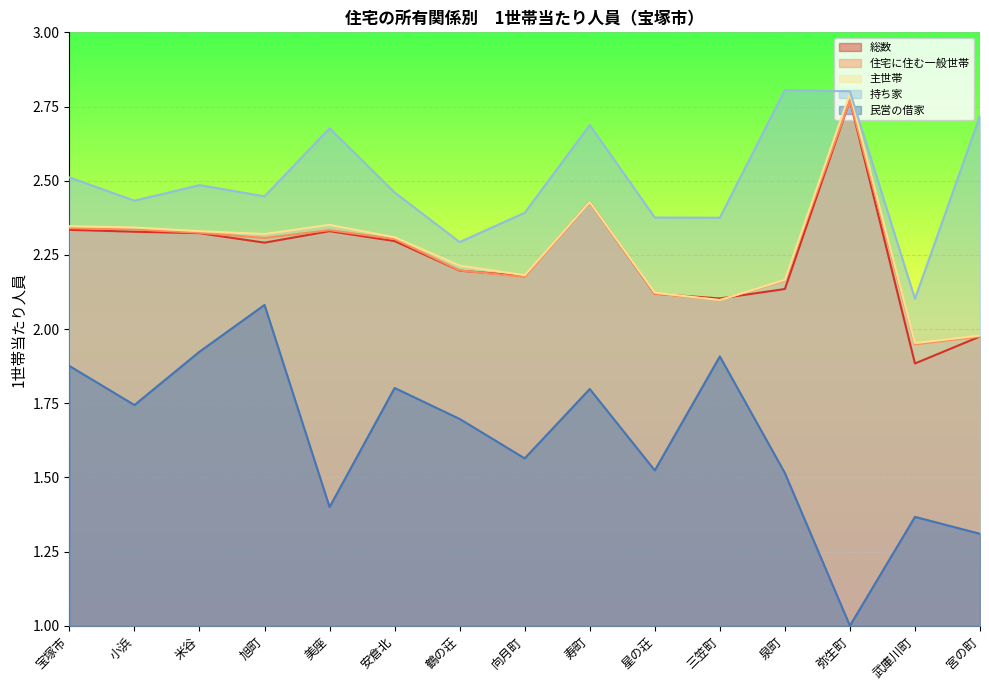

What position from the left is 三笠町?

11